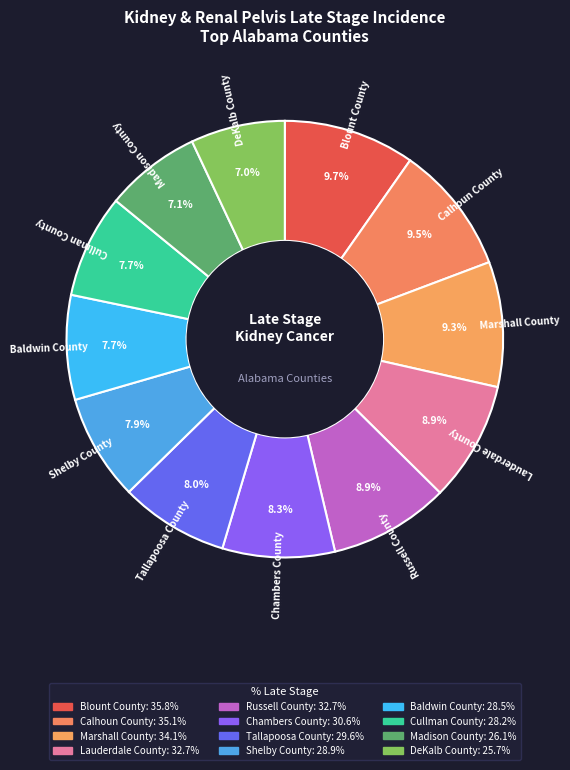

Which slice is the smallest?

DeKalb County